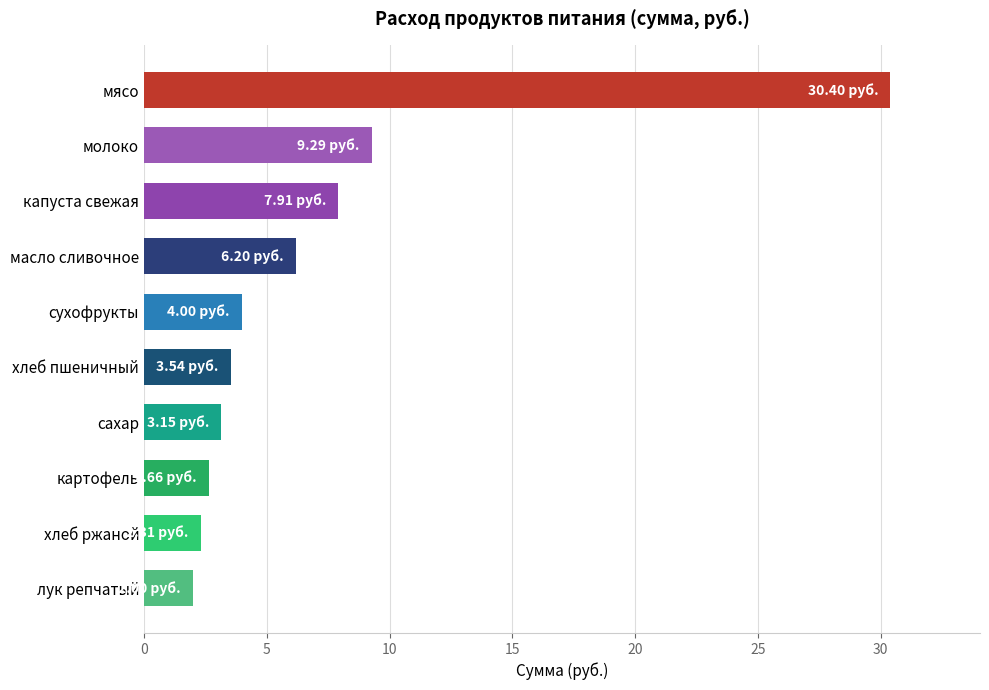

Does the chart contain any negative values?

No